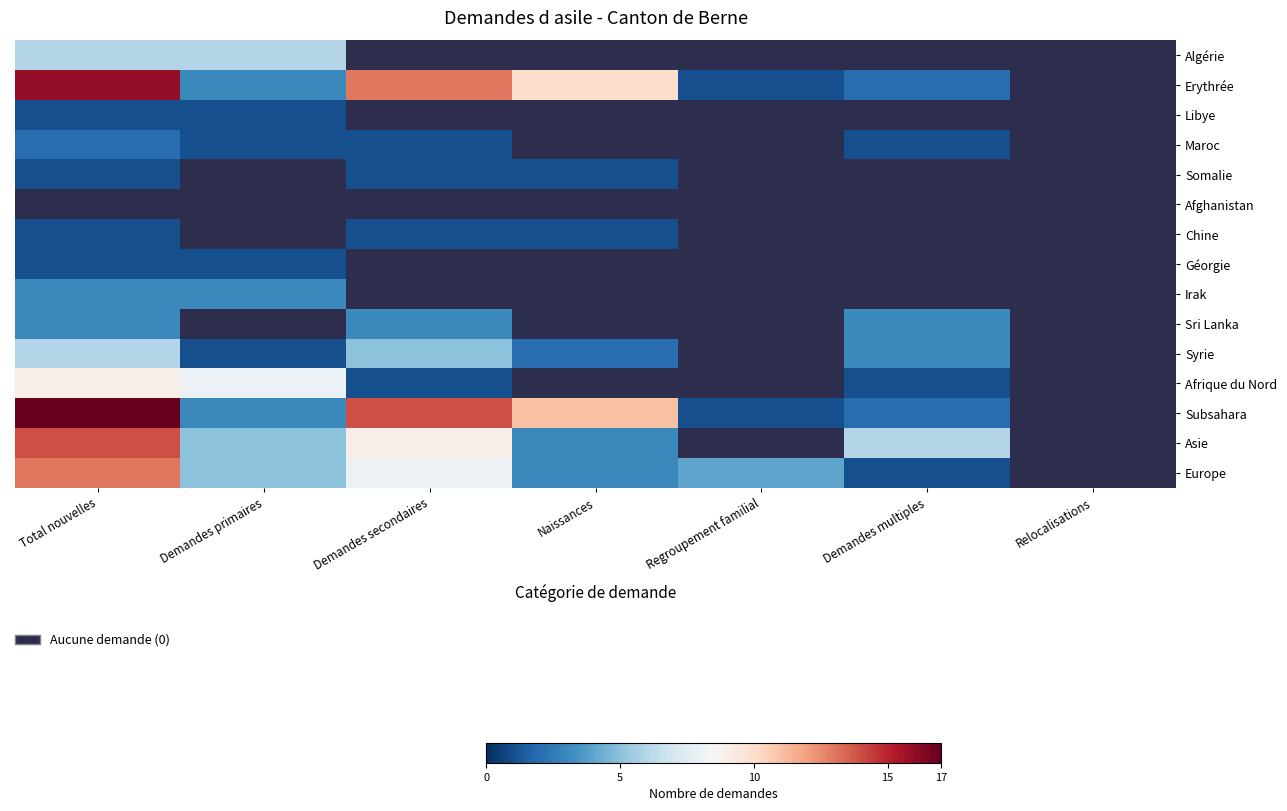

At how many categories does at least one series exceed 11?

2